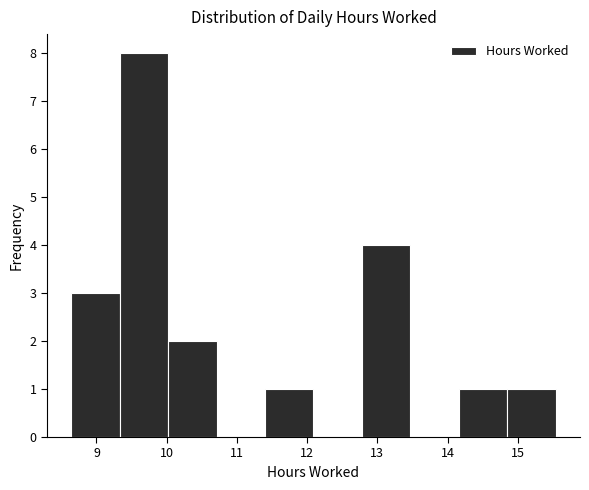

What is the height of the bar covering 10.02 to 10.71 on the x-axis? Neither the bar edges nor the heights are printed on the chart, so give them approximately, as read against the axes.

2